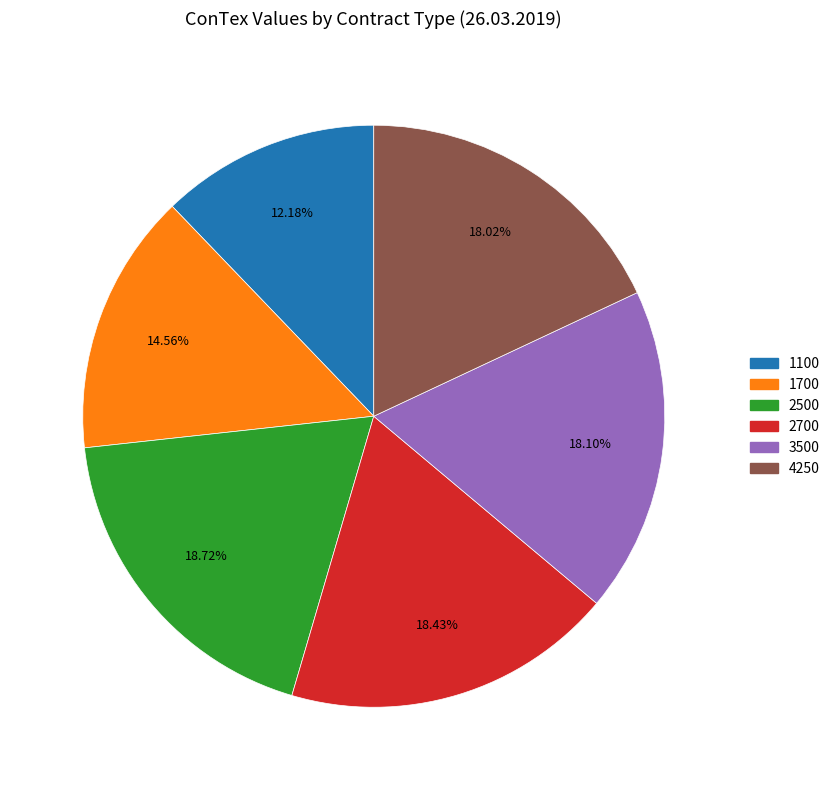

Which category has the smallest portion of the pie?

1100